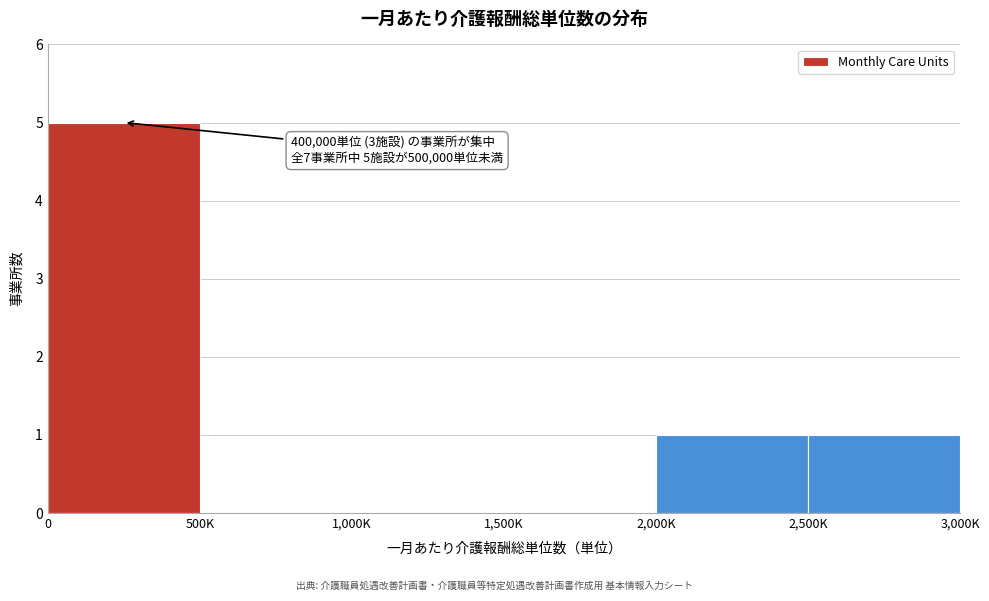

Reading left to right, what are all the values shown in this chart?

0=5	500K=0	1,000K=0	1,500K=0	2,000K=1	2,500K=1